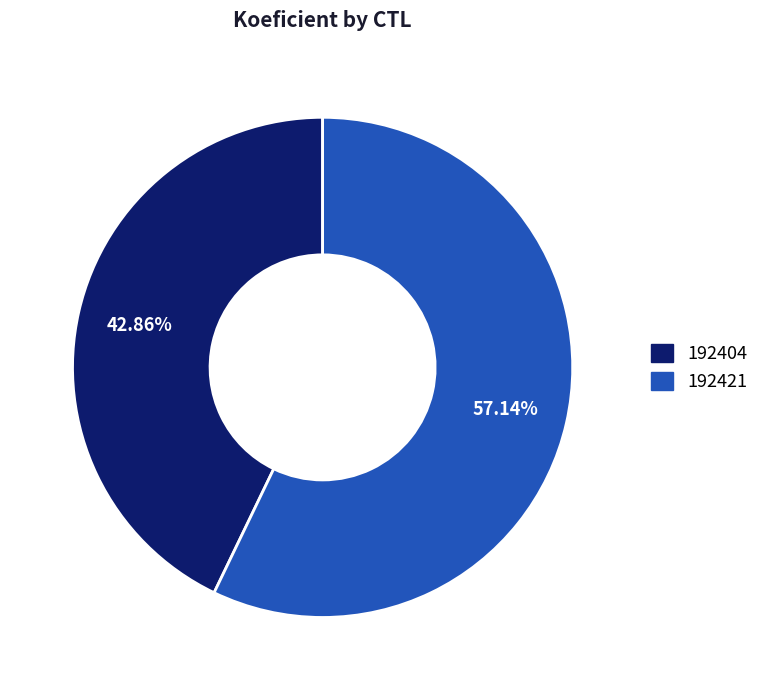

To the nearest percent, what portion does 192421 represent?

57%